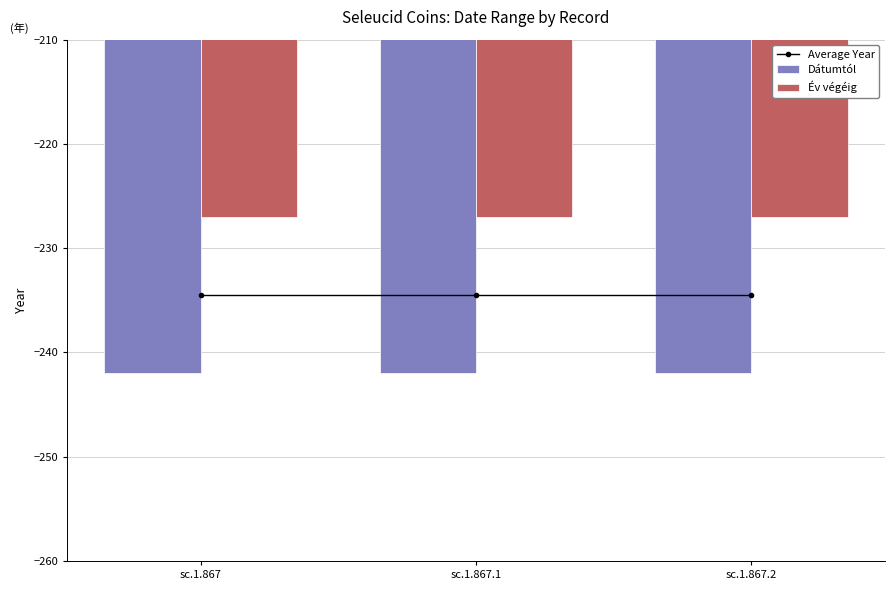

What position from the right is sc.1.867?

3